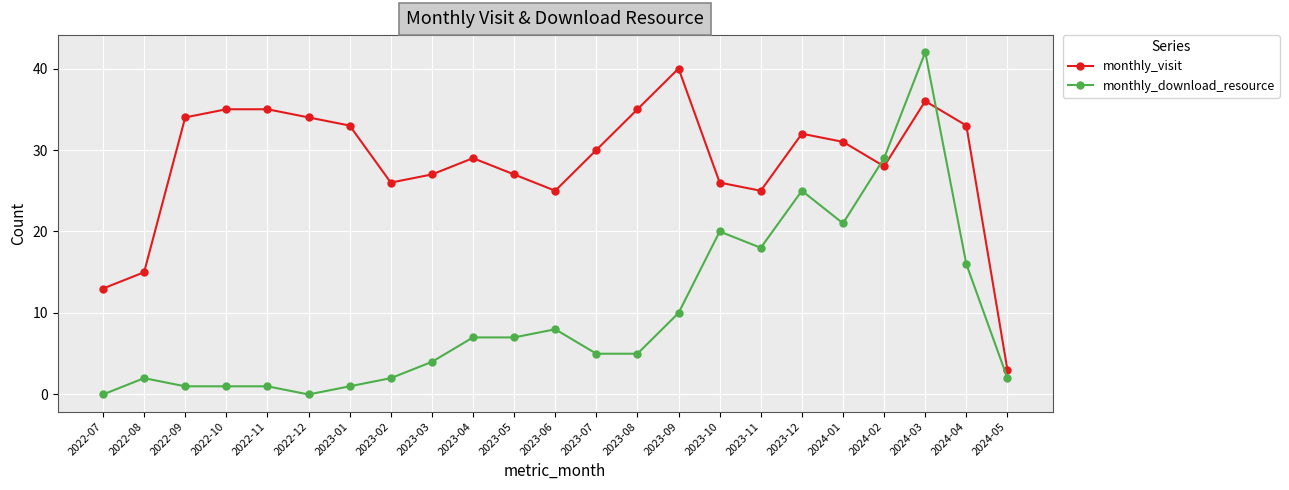

What is the value of the monthly_visit point at the 6th from the left?

34